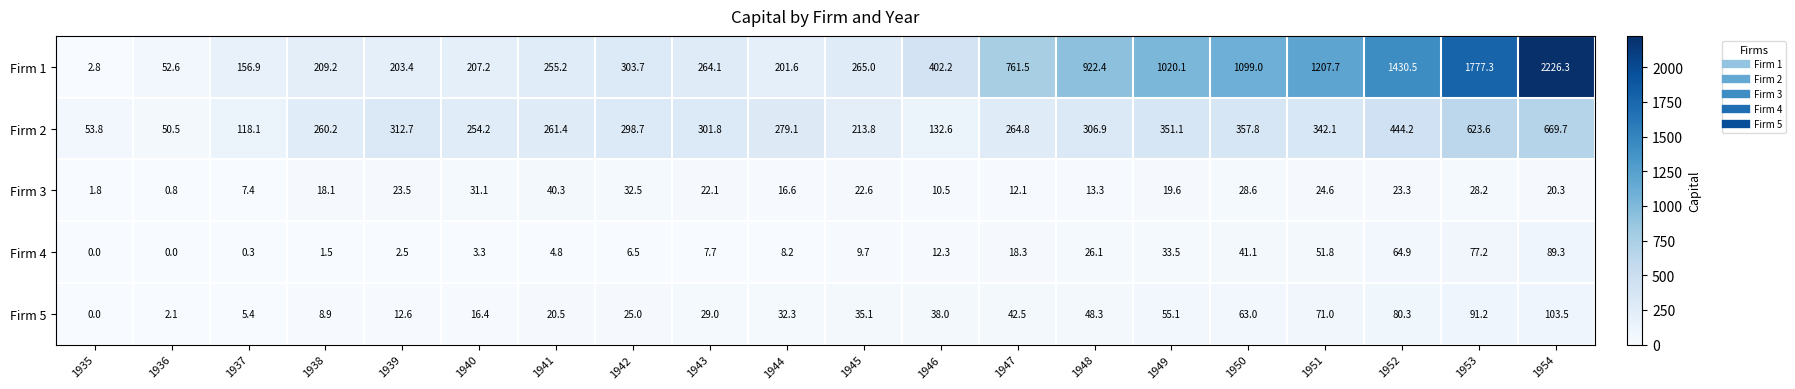

What is the spread (max minus min) of values at 1948?

909.1